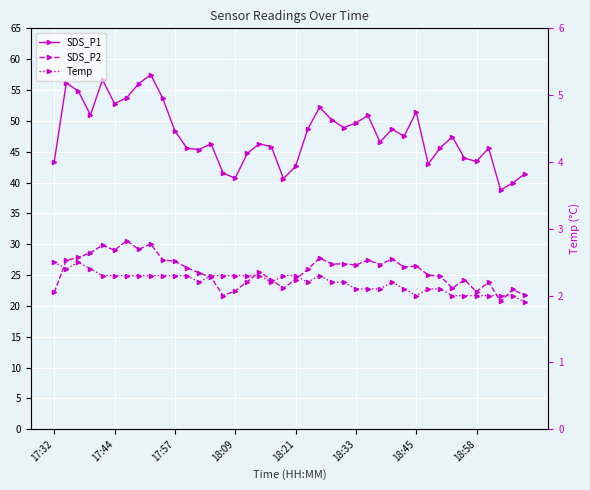

Reading right to left, transcribe all the data shown in this chart.

SDS_P1: 41.4	39.9	38.8	45.6	43.4	44.0	47.4	45.6	43.0	51.5	47.5	48.6	46.5	50.9	49.6	48.9	50.2	52.2	48.6	42.6	40.6	45.8	46.3	44.7	40.7	41.5	46.3	45.4	45.5	48.4	53.6	57.5	56.0	53.7	52.8	56.6	51.0	54.8	56.1	43.4
SDS_P2: 21.7	22.7	20.7	23.9	22.3	24.2	22.9	24.8	25.0	26.5	26.3	27.6	26.7	27.4	26.6	26.8	26.8	27.8	25.9	24.3	22.9	24.2	25.5	23.9	22.4	21.7	24.6	25.4	26.2	27.2	27.4	30.0	29.2	30.6	29.0	29.8	28.6	27.9	27.4	22.2
Temp: 1.9	2.0	2.0	2.0	2.0	2.0	2.0	2.1	2.1	2.0	2.1	2.2	2.1	2.1	2.1	2.2	2.2	2.3	2.2	2.3	2.3	2.2	2.3	2.3	2.3	2.3	2.3	2.2	2.3	2.3	2.3	2.3	2.3	2.3	2.3	2.3	2.4	2.5	2.4	2.5